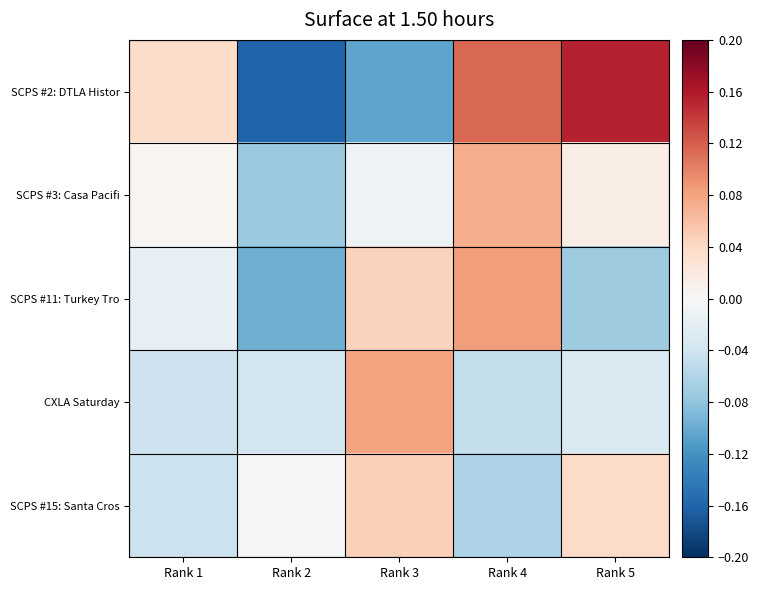

Reading left to right, what are all the values shown in this chart?

SCPS #2: DTLA Histor: Rank 1=0.0	Rank 2=-0.2	Rank 3=-0.1	Rank 4=0.1	Rank 5=0.2
SCPS #3: Casa Pacifi: Rank 1=0.0	Rank 2=-0.1	Rank 3=-0.0	Rank 4=0.1	Rank 5=0.0
SCPS #11: Turkey Tro: Rank 1=-0.0	Rank 2=-0.1	Rank 3=0.0	Rank 4=0.1	Rank 5=-0.1
CXLA Saturday: Rank 1=-0.0	Rank 2=-0.0	Rank 3=0.1	Rank 4=-0.0	Rank 5=-0.0
SCPS #15: Santa Cros: Rank 1=-0.0	Rank 2=-0.0	Rank 3=0.0	Rank 4=-0.1	Rank 5=0.0